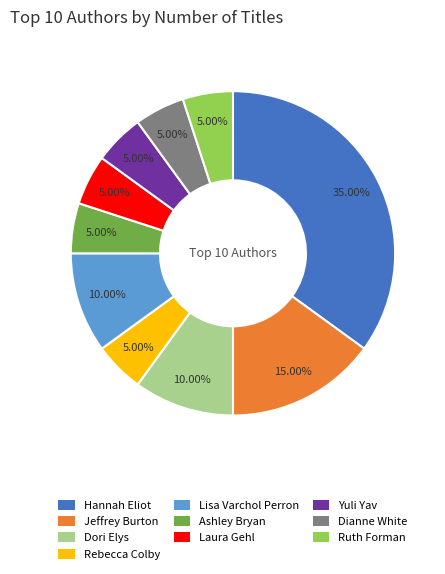

Which slice is the largest?

Hannah Eliot